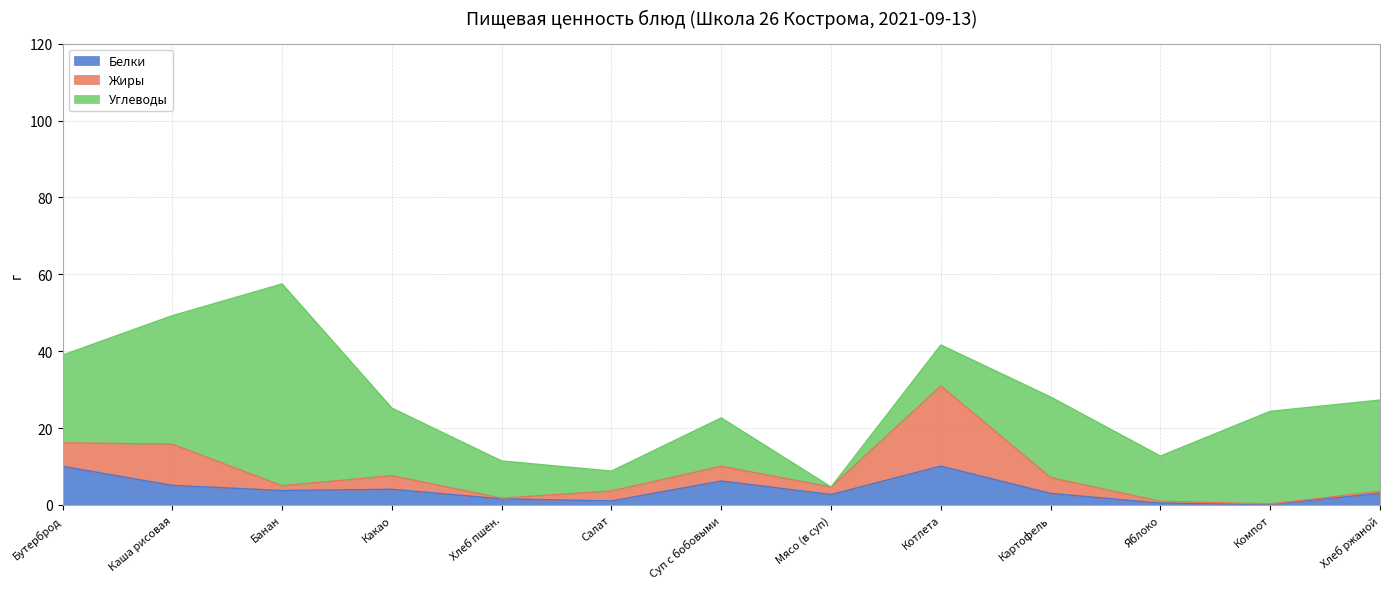

At which category does Белки reach its first local peak?

Какао